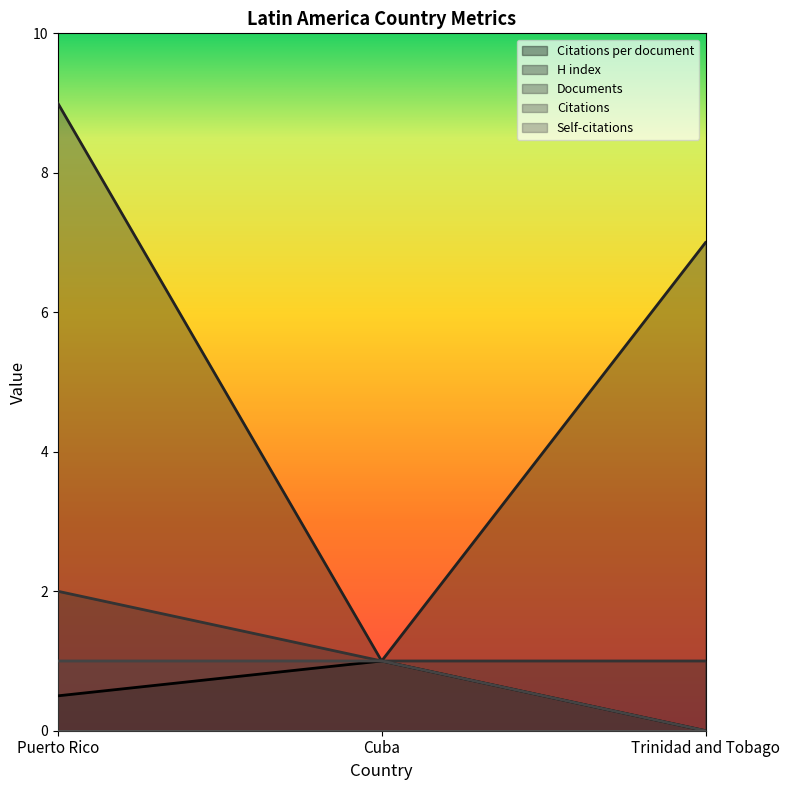

Does the chart display data point markers on the line(s)?

No